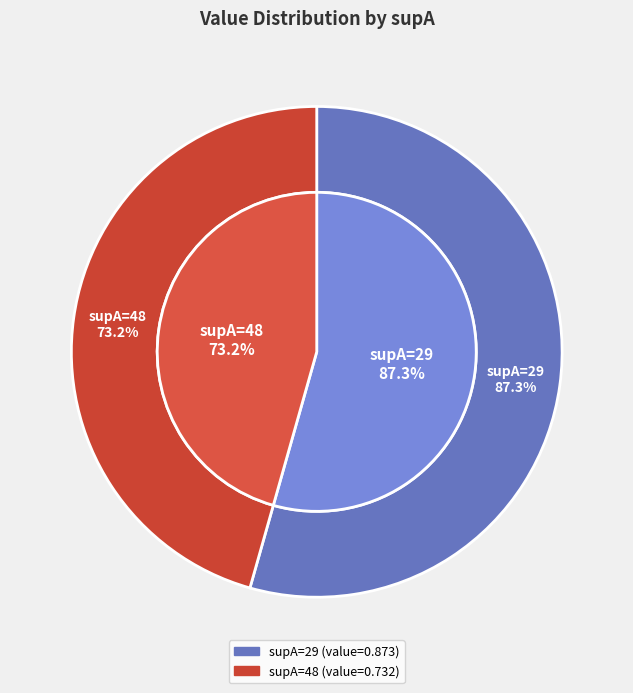

How many slices are in this pie chart?

2